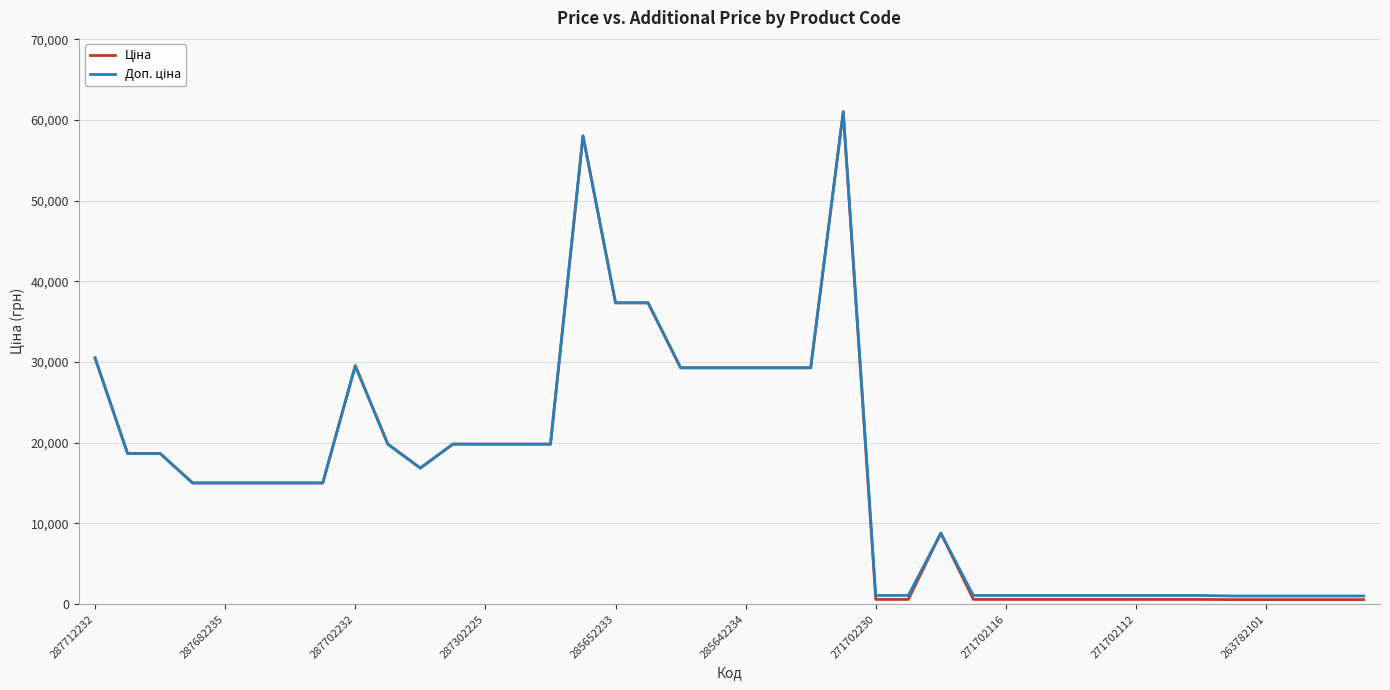

At which category is the sum across all series the highest?

23